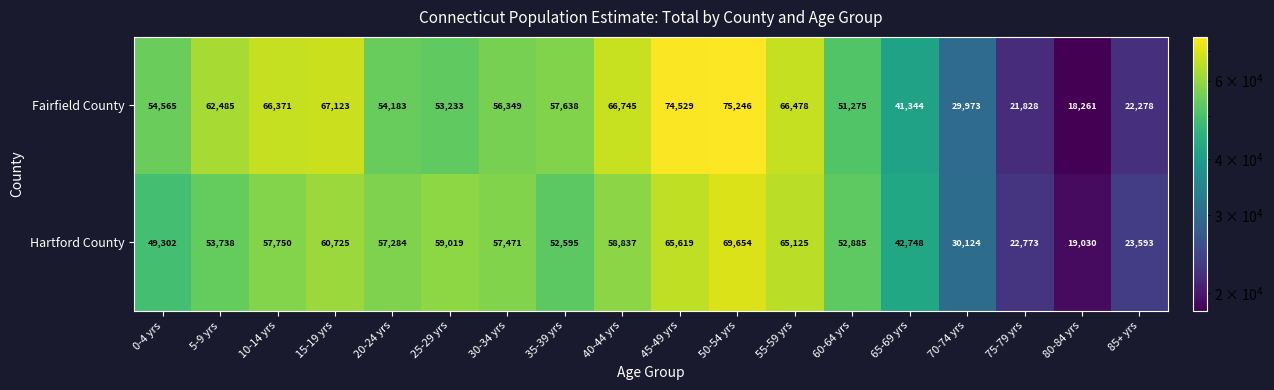

Is it true that Hartford County equals 53738 at 5-9 yrs?

True